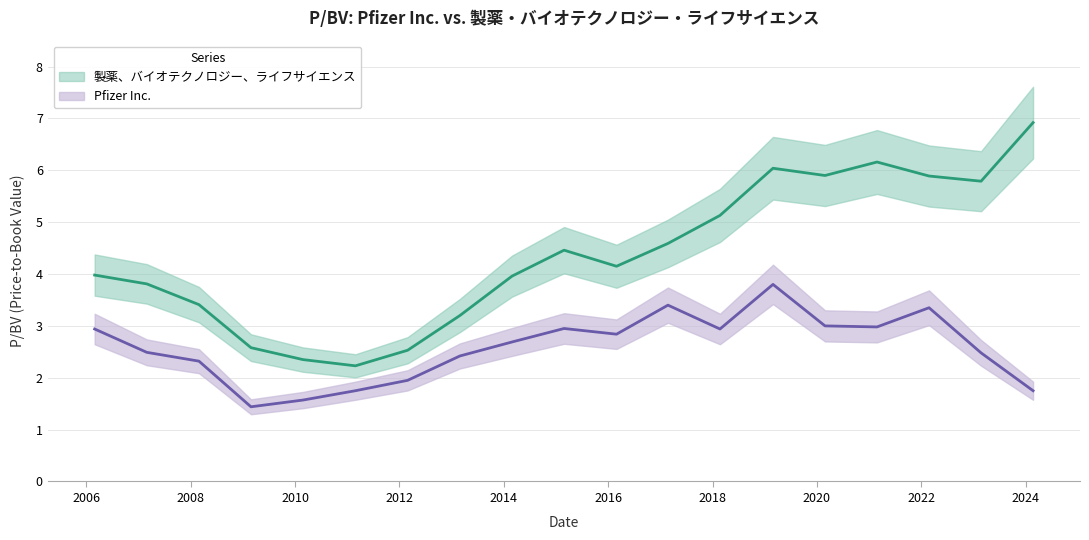

Count the number of data series in this chart.

2